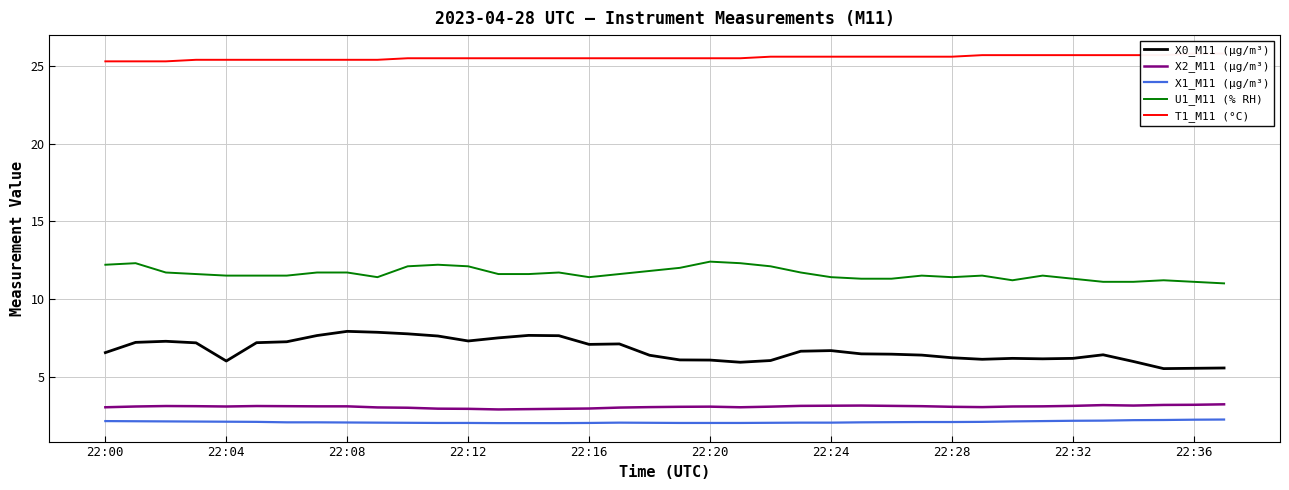

What is the highest value of the X2_M11 (μg/m³) series?

3.2